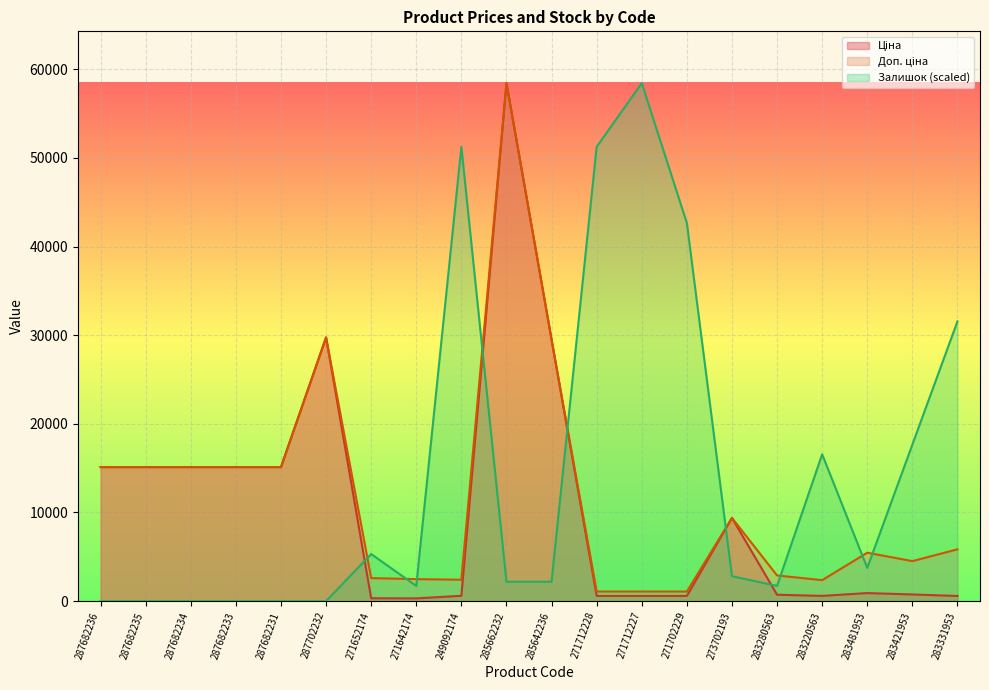

Reading left to right, list all the values displayed in this chart.

Ціна: 15120.0	15120.0	15120.0	15120.0	15120.0	29747.2	324.8	310.3	603.7	58426.5	29491.5	589.9	589.9	589.9	9384.0	724.5	591.6	910.4	752.2	584.4
Доп. ціна: 15120.0	15120.0	15120.0	15120.0	15120.0	29747.2	2598.3	2482.4	2414.8	58426.5	29491.5	1081.7	1081.7	1081.7	9384.0	2897.8	2366.5	5462.3	4513.3	5843.9
Залишок: 0.0	0.0	0.0	0.0	0.0	0.0	5311.5	1718.4	51240.4	2187.1	2187.1	51240.4	58426.5	42648.2	2812.0	1718.4	16559.4	3749.3	17652.9	31556.6